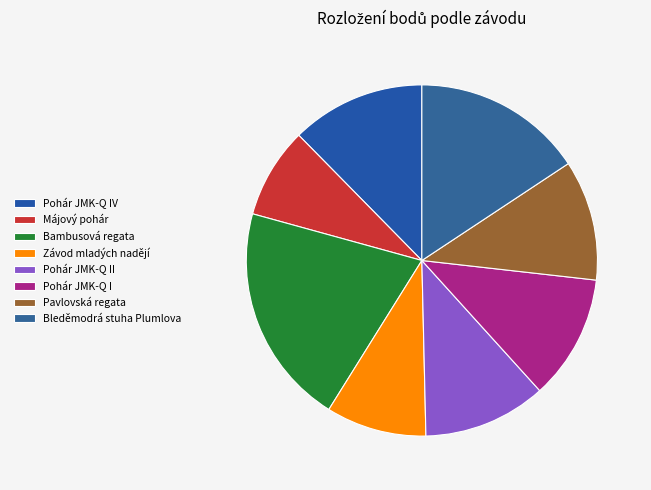

Is it true that Pavlovská regata is 16% of the pie?

False